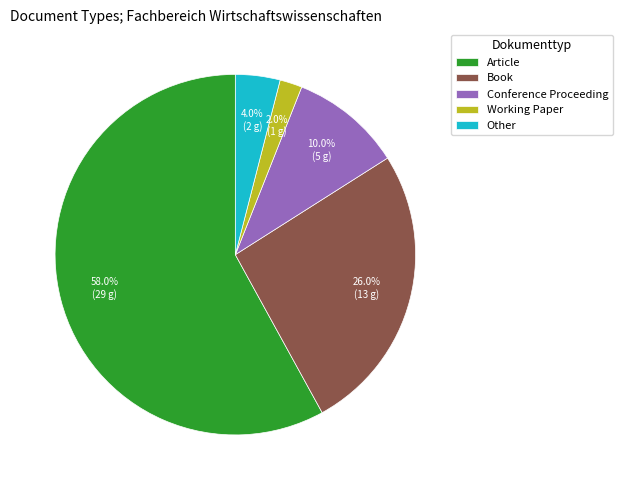

How many segments does this pie chart have?

5